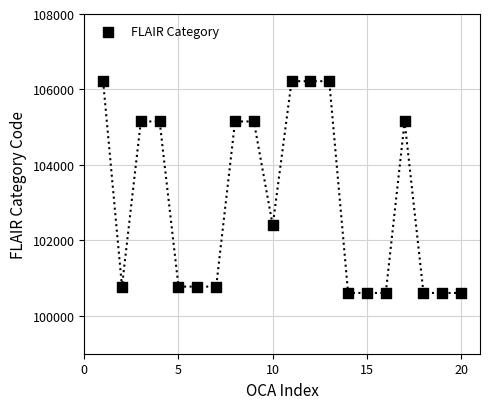

What is the range of Y values (max minus min)?

5610